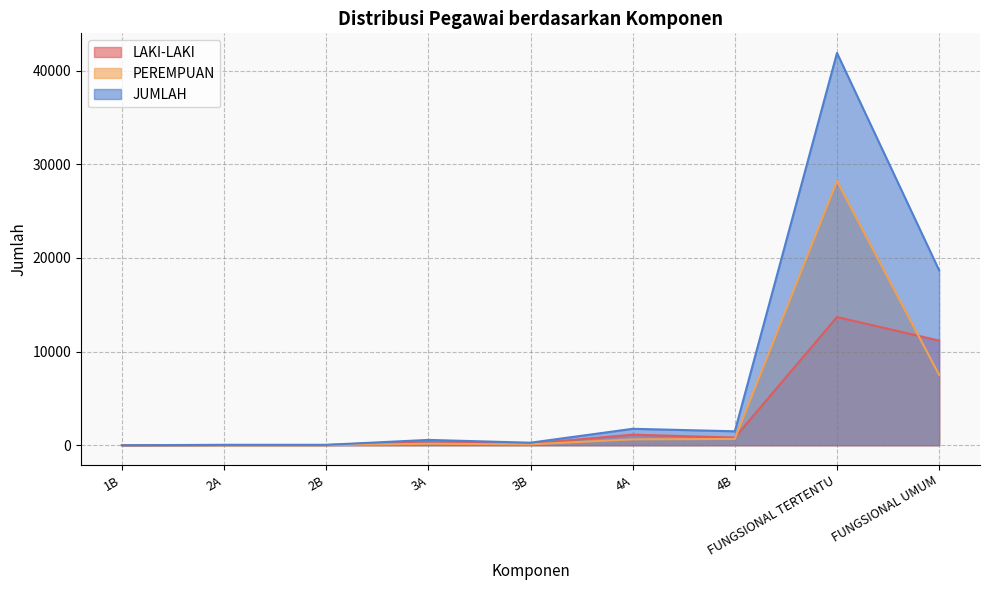

How many lines are shown in the chart?

3